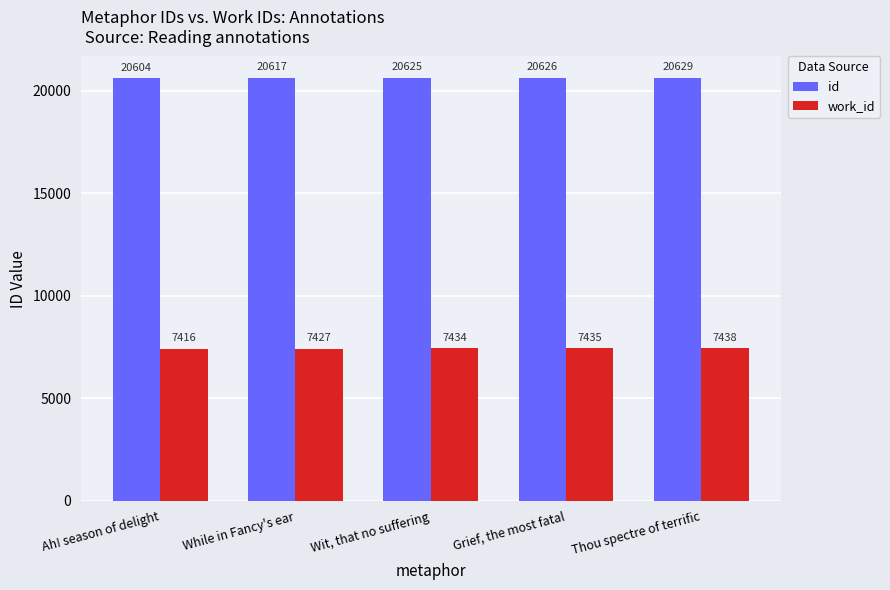

The work_id series shows 2028 at Grief, the most fatal. True or false?

False